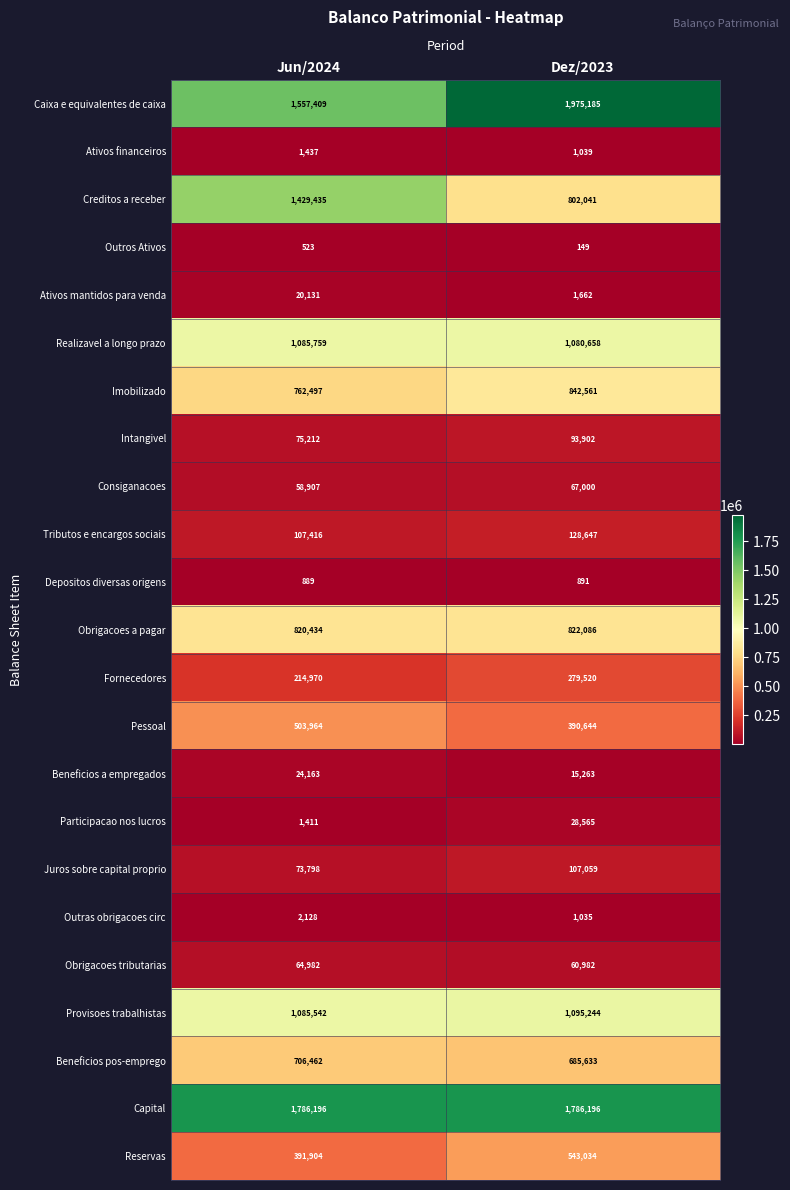

The Outras obrigacoes circ series shows 2128 at Jun/2024. True or false?

True